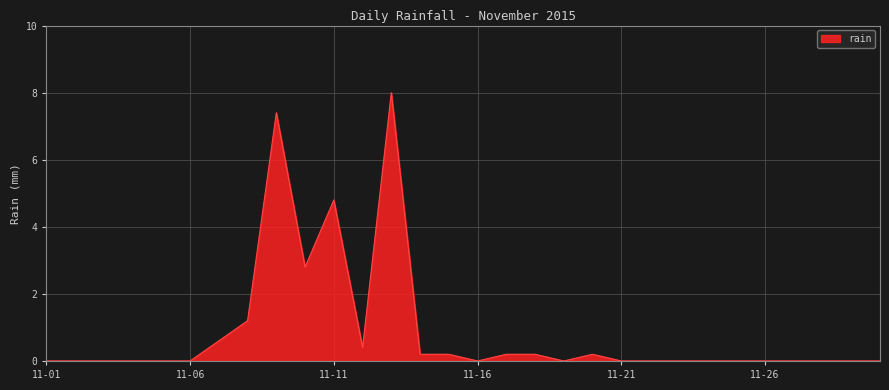

What is the greatest value displayed?

8.0